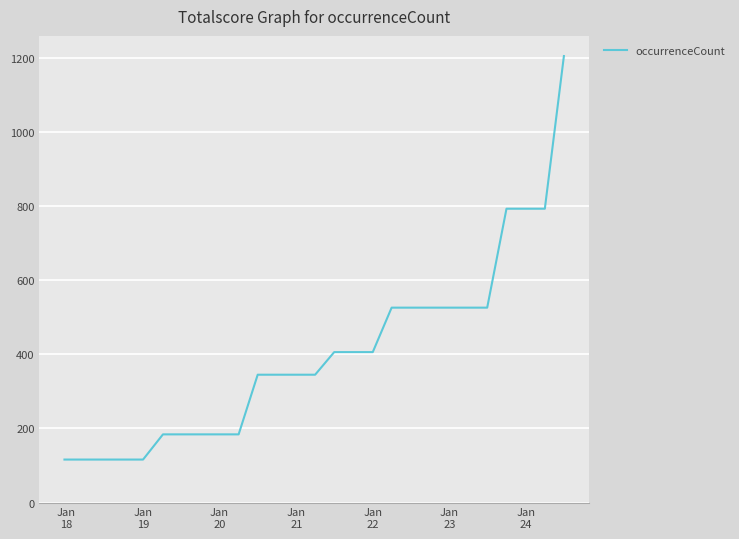

What is the smallest value displayed?

116